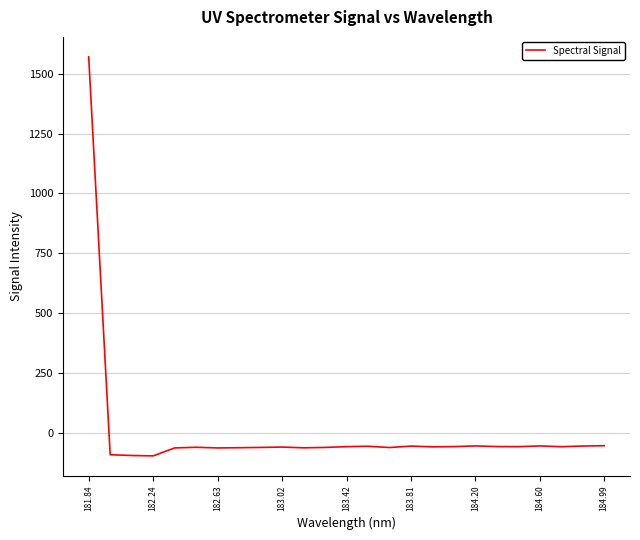

What is the minimum value shown in the chart?

-94.8